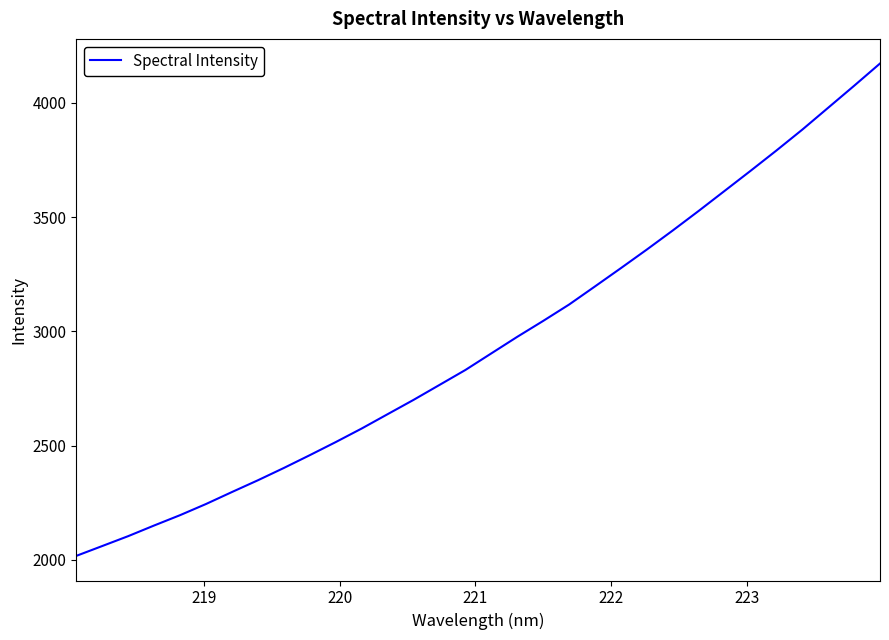

What is the maximum value shown in the chart?

4171.5